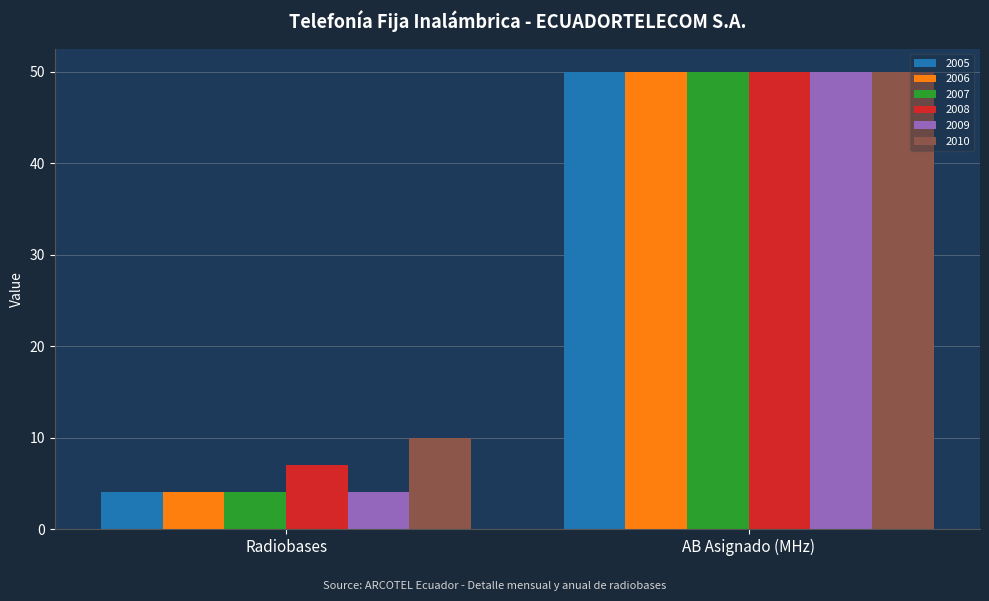

The value of 2005 at Radiobases is 4. True or false?

True